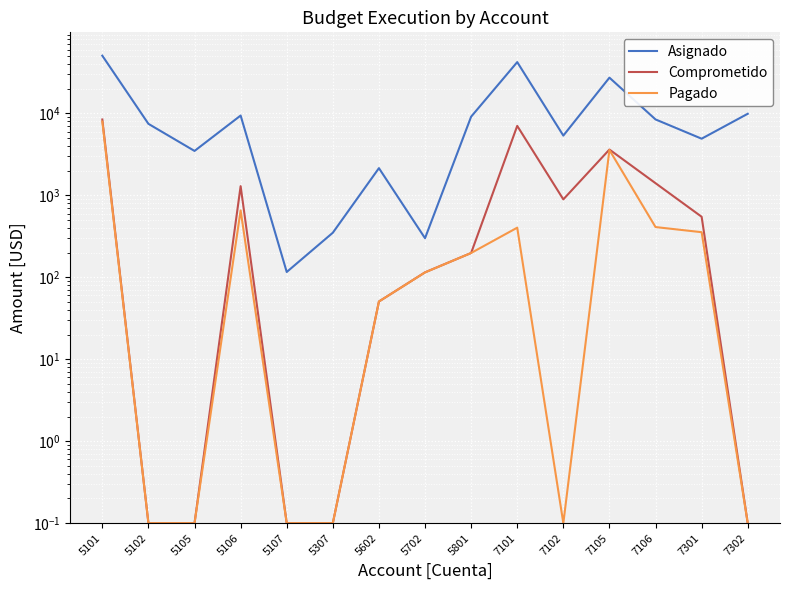

What is the total value across all series at 5602?

2249.1